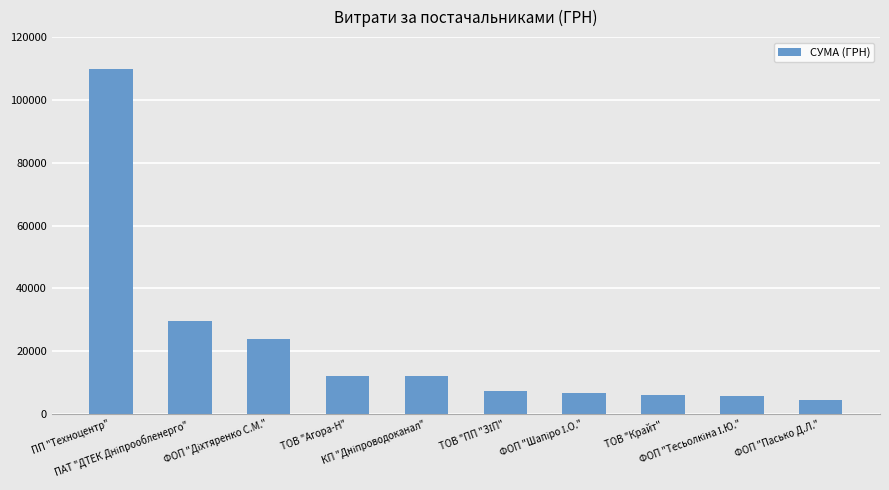

Are the bars grouped side by side (vs. stacked)?

No